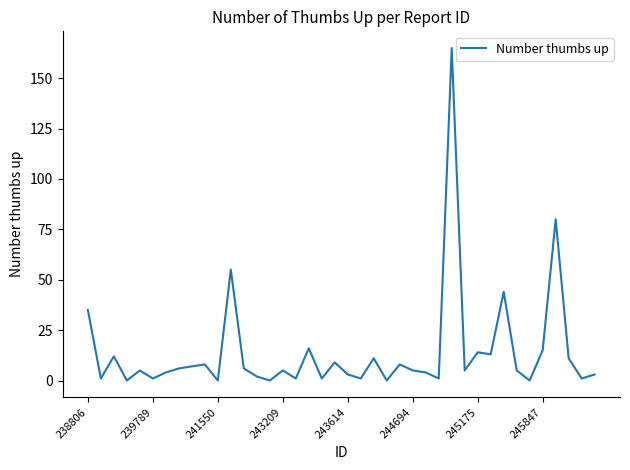

What is the greatest value displayed?

165